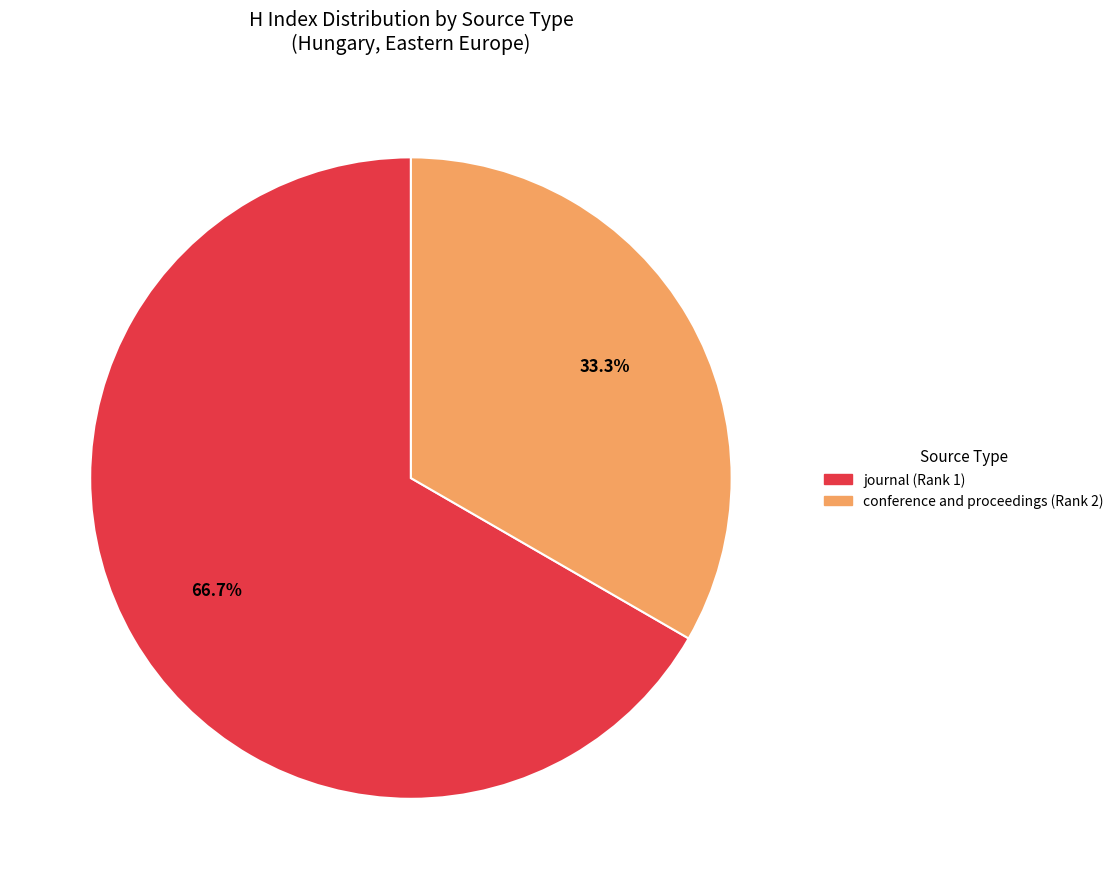

Does any single category account for the majority?

Yes